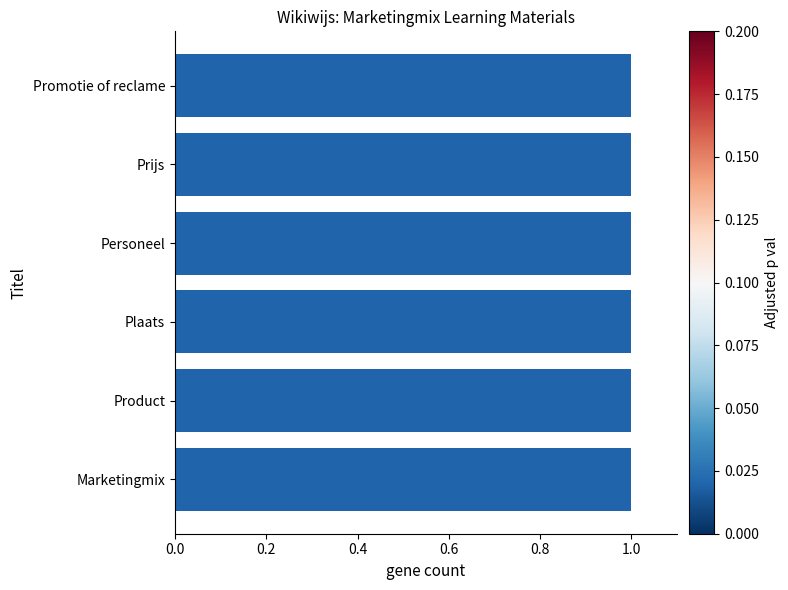

Read the value at Product.

1.0